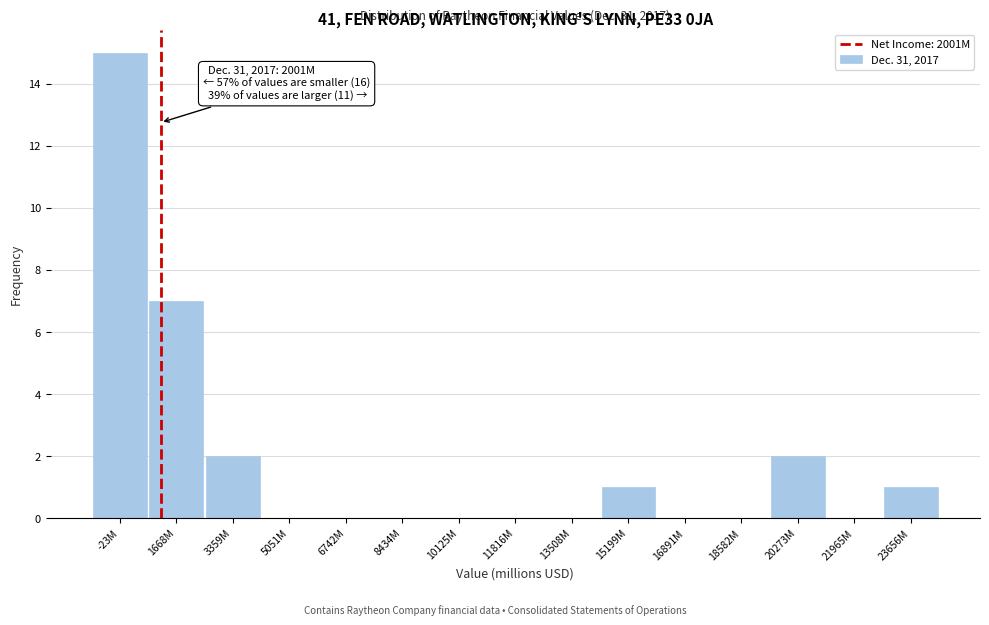

Reading right to left, list all the values displayed in this chart.

23656M=1	21965M=0	20273M=2	18582M=0	16891M=0	15199M=1	13508M=0	11816M=0	10125M=0	8434M=0	6742M=0	5051M=0	3359M=2	1668M=7	-23M=15